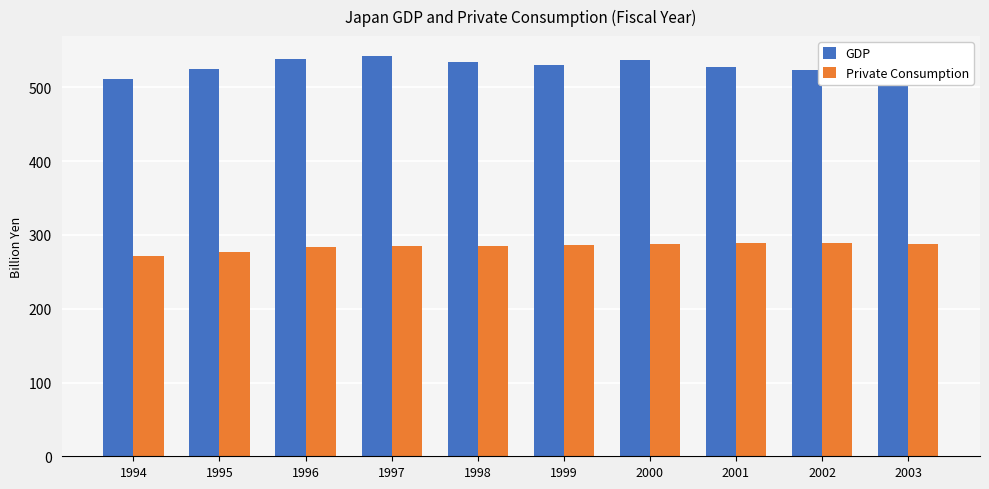

The value of GDP at 1996 is 538.7. True or false?

True